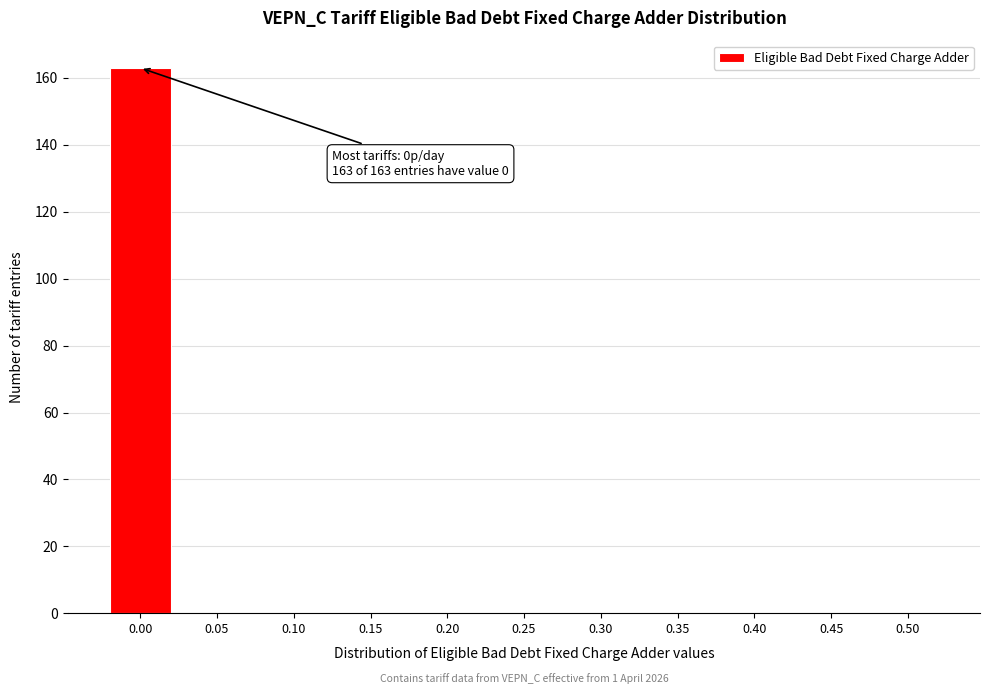

Reading left to right, transcribe all the data shown in this chart.

0.00=163	0.05=0	0.10=0	0.15=0	0.20=0	0.25=0	0.30=0	0.35=0	0.40=0	0.45=0	0.50=0